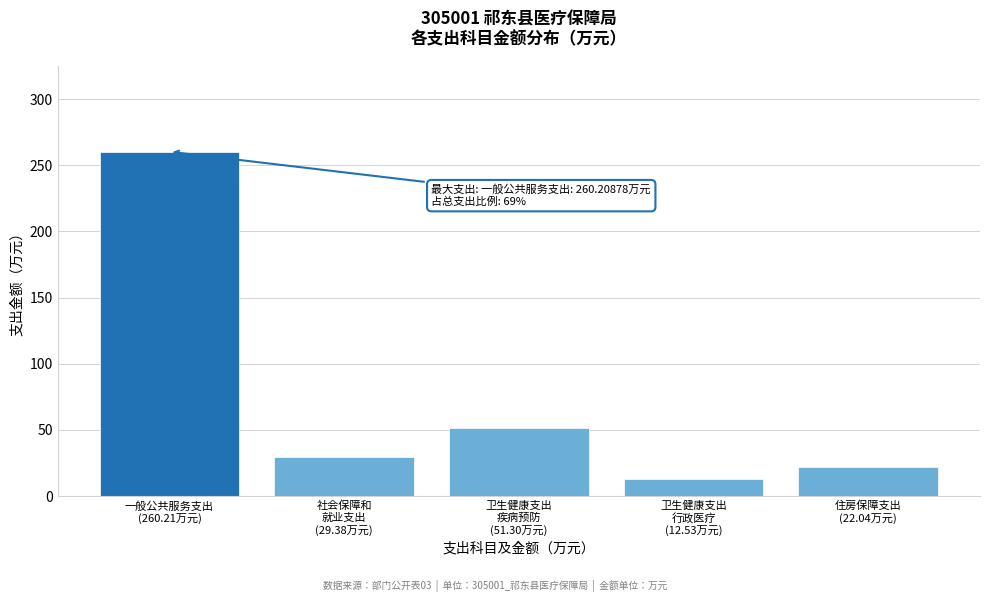

Reading right to left, list all the values displayed in this chart.

22.0	12.5	51.3	29.4	260.2